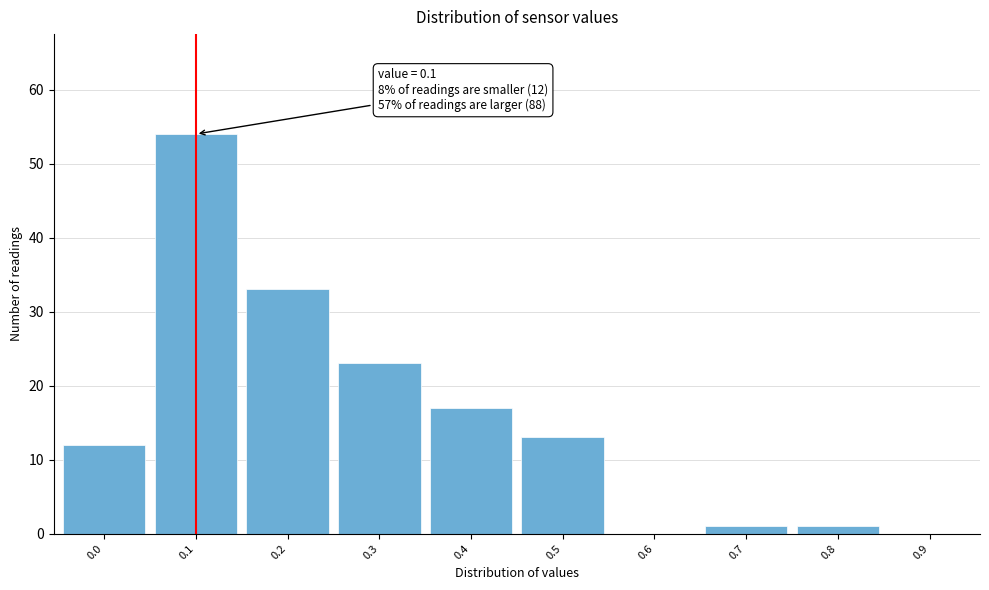

Reading left to right, list all the values displayed in this chart.

0.0=12	0.1=54	0.2=33	0.3=23	0.4=17	0.5=13	0.6=0	0.7=1	0.8=1	0.9=0